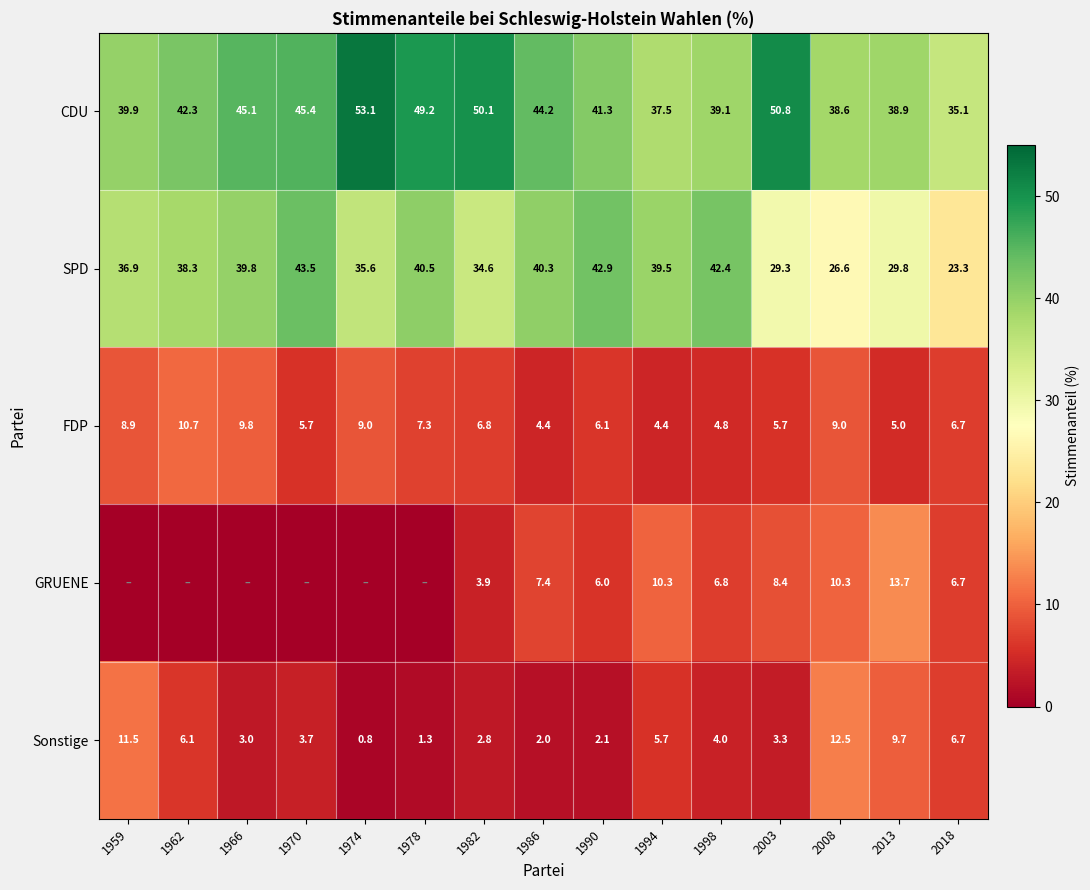

List the labels in order of SPD value, largest first.

1970, 1990, 1998, 1978, 1986, 1966, 1994, 1962, 1959, 1974, 1982, 2013, 2003, 2008, 2018